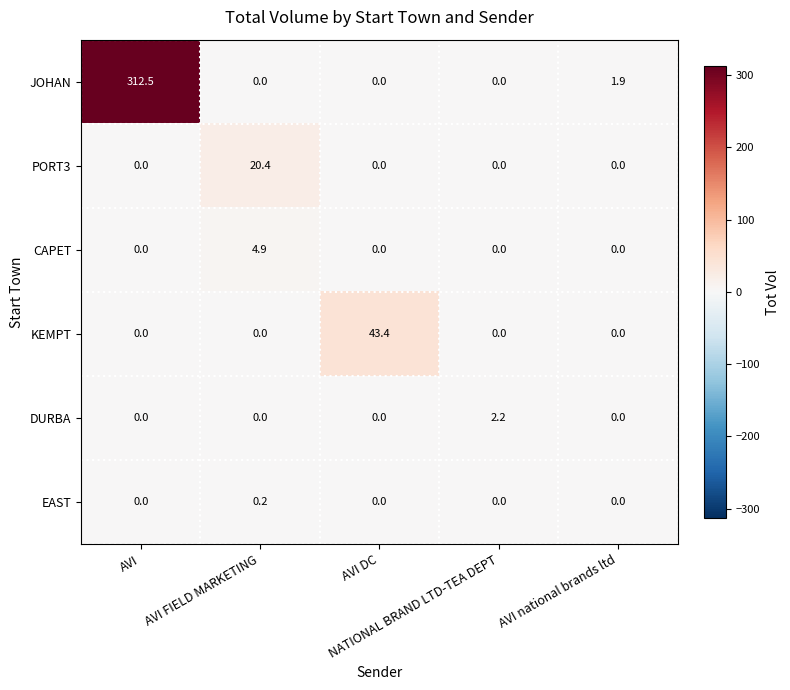

What is the difference between the maximum and minimum values in the CAPET series?

4.9